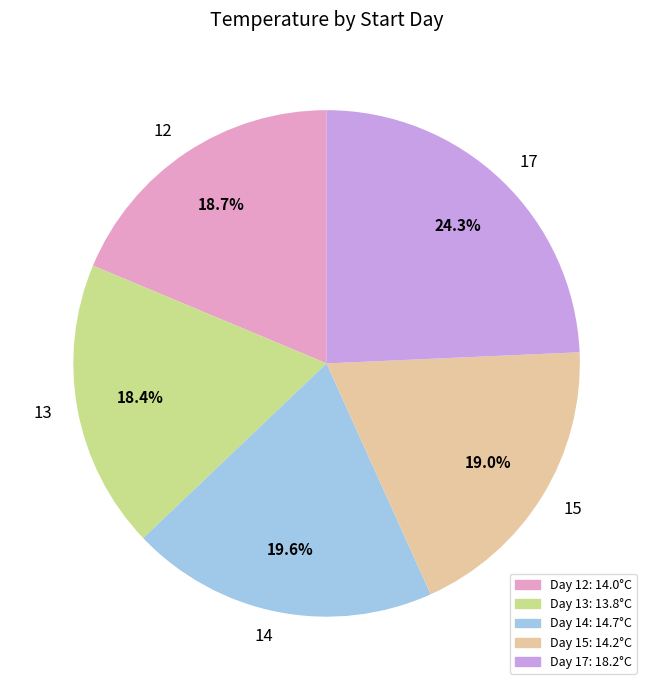

Approximately how many times larger is the value at 15 compared to 17?

0.8